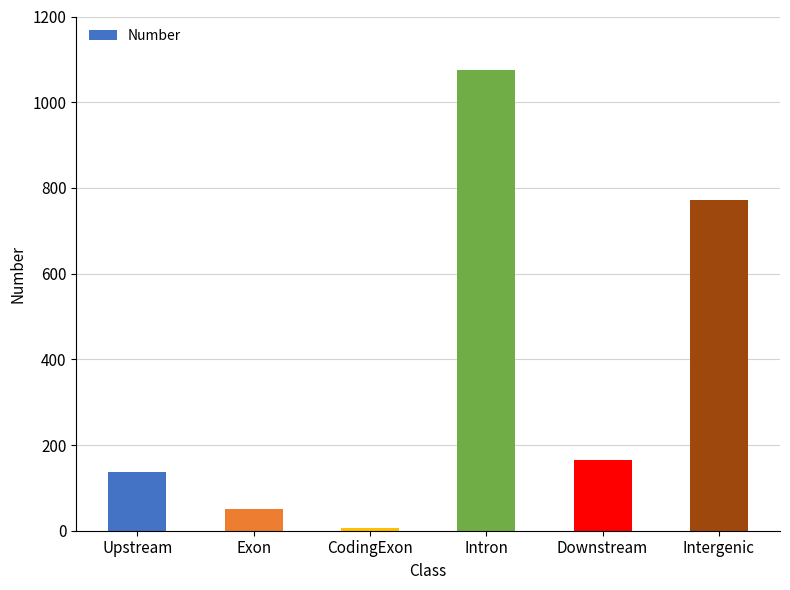

What is the label of the 4th bar from the right?

CodingExon